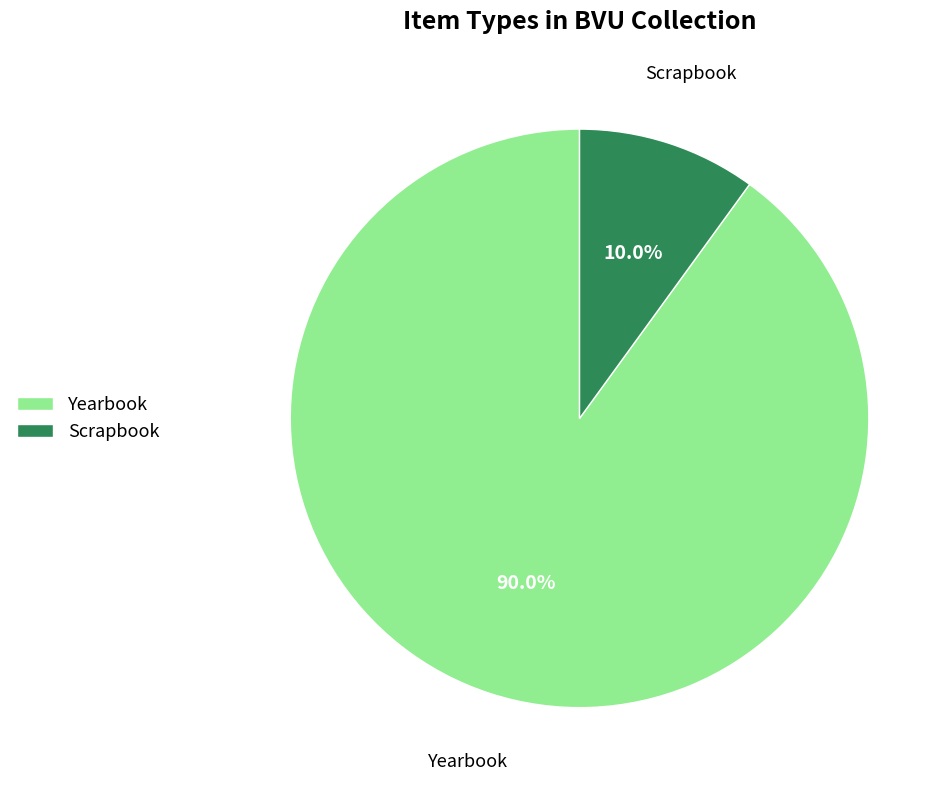

Is it true that Yearbook is 14% of the pie?

False